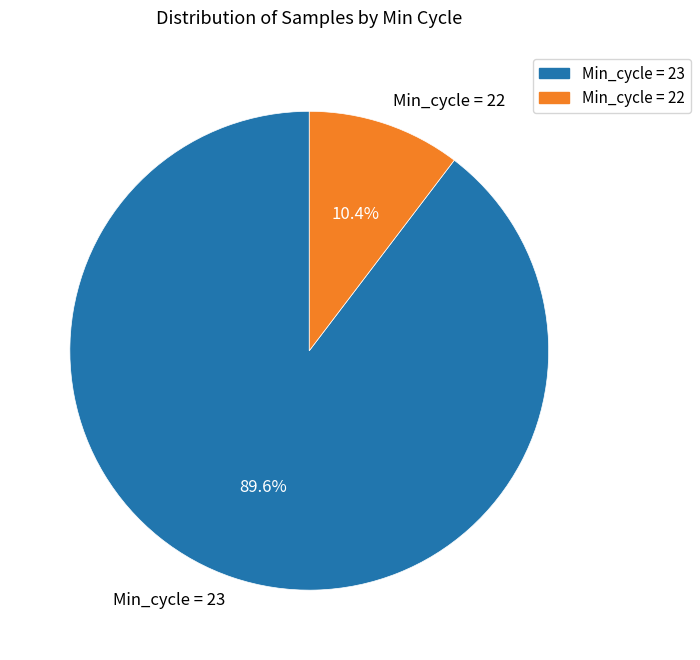

Which has a higher value, Min_cycle = 22 or Min_cycle = 23?

Min_cycle = 23